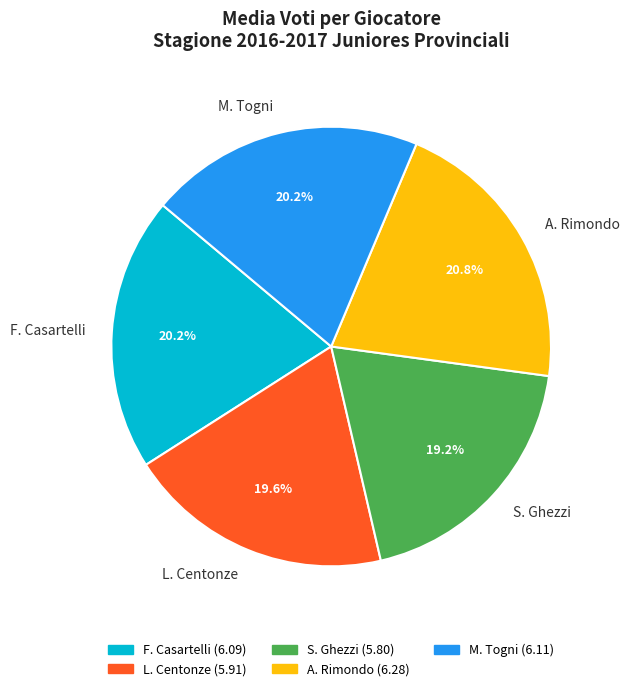

Does any single category account for the majority?

No